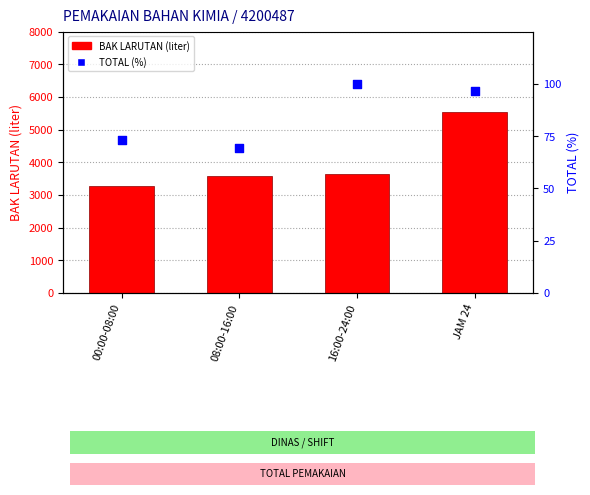

Which series reaches the minimum Y coordinate?

TOTAL (% of max)